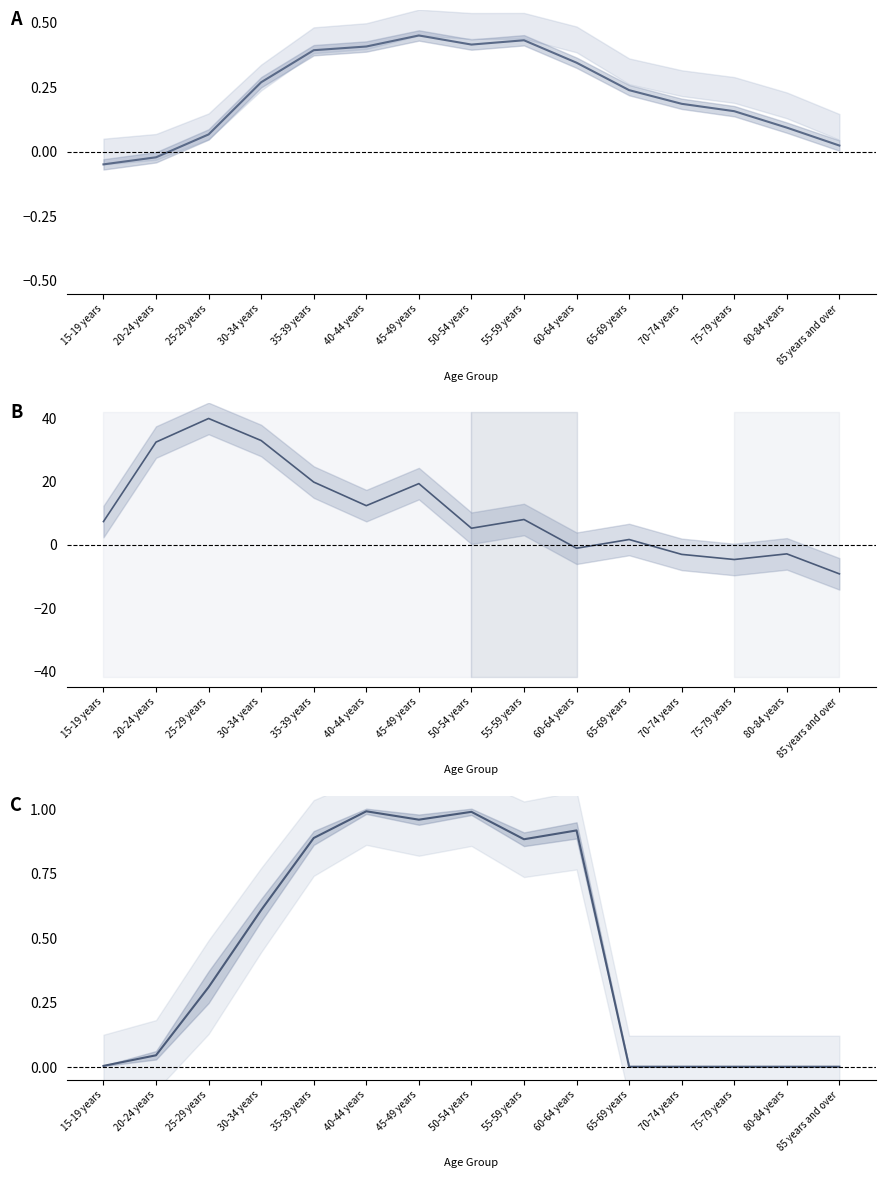

What is the spread (max minus min) of values at 30-34 years?

32.7